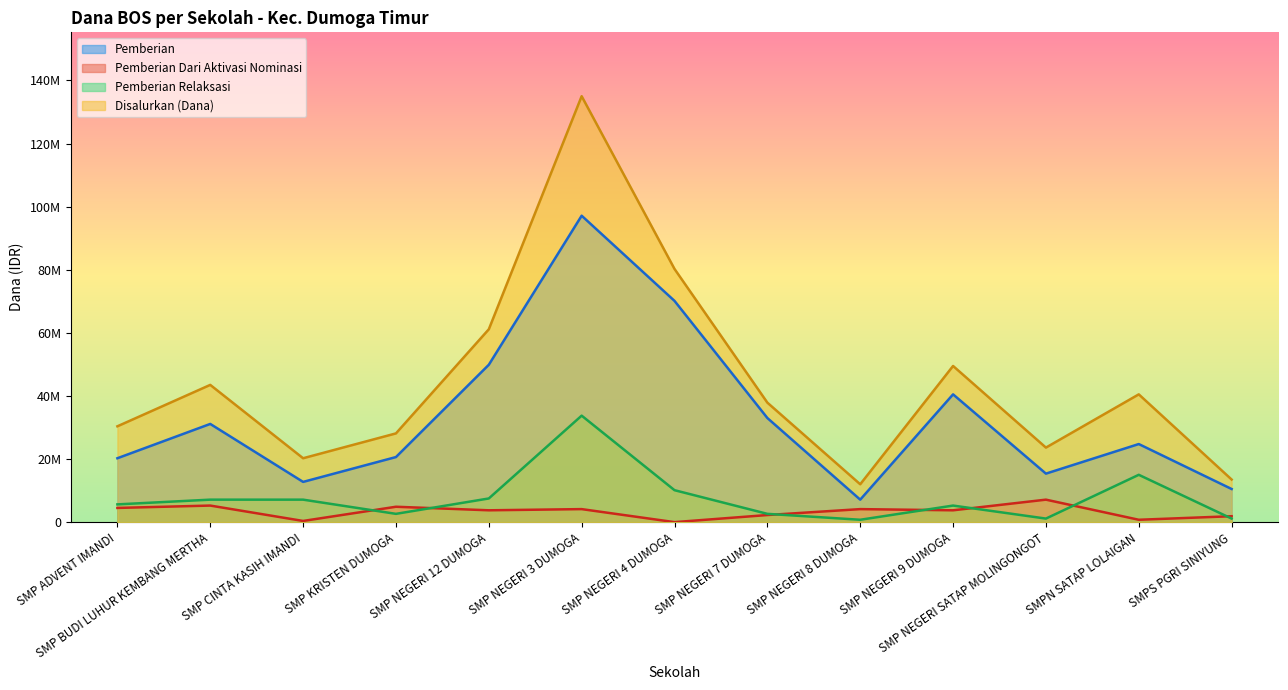

Is the value of Disalurkan (Dana) at SMP ADVENT IMANDI greater than the value of Pemberian Dari Aktivasi Nominasi at SMP NEGERI 3 DUMOGA?

Yes